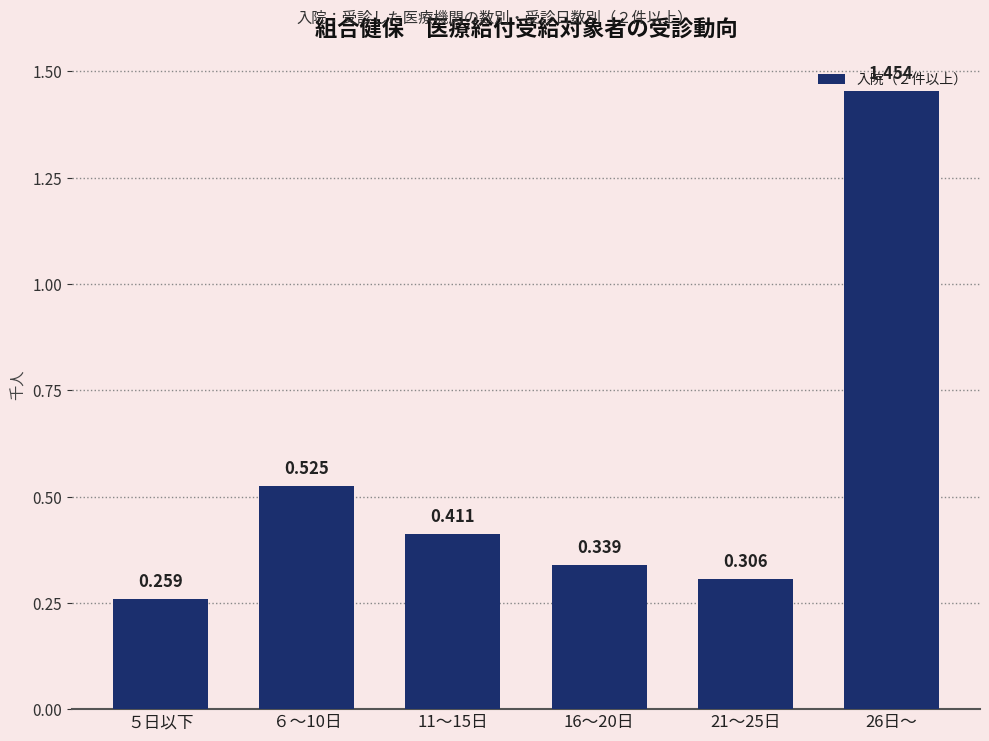

What is the difference between the second highest and second lowest values?

0.2